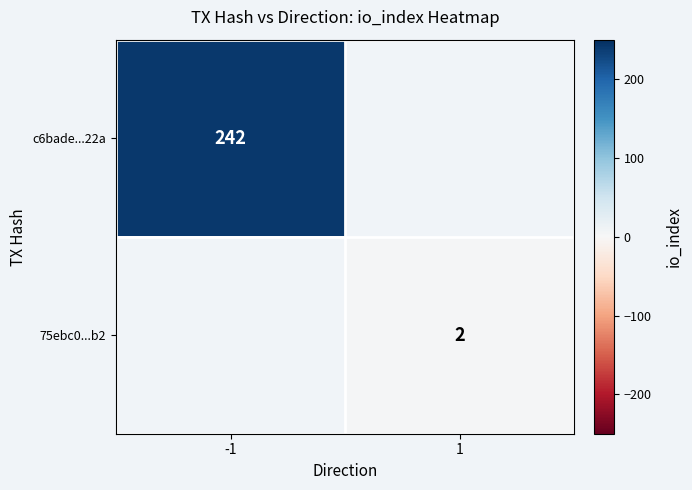

Which category has the lowest value across all series?

1